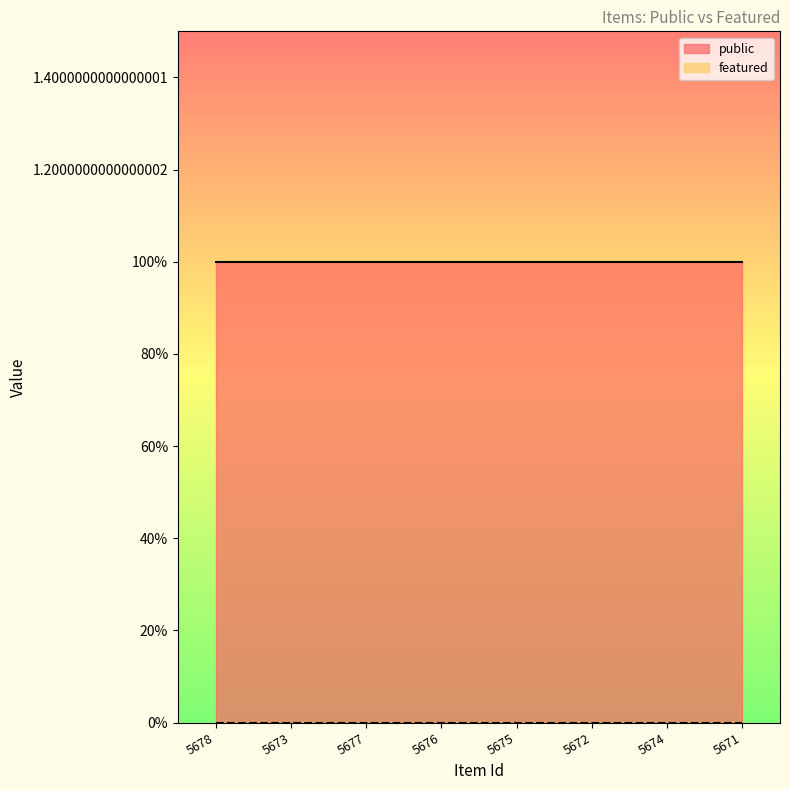

Which has a higher value, 5674 or 5675?

5674